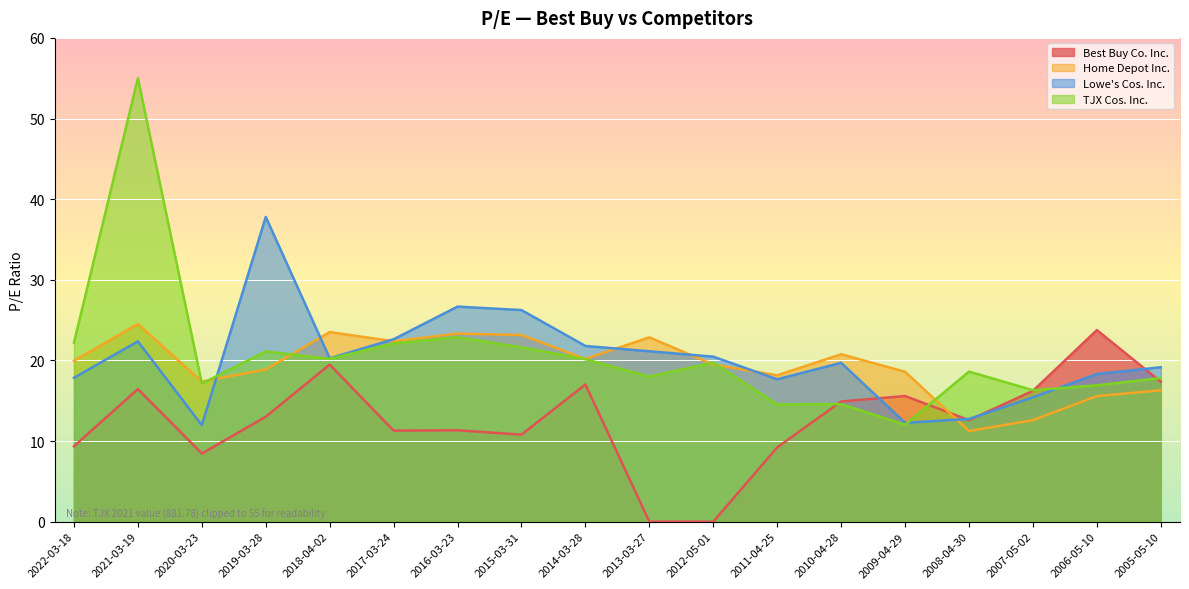

Where is the first local maximum for Lowe's Cos. Inc.?

2021-03-19